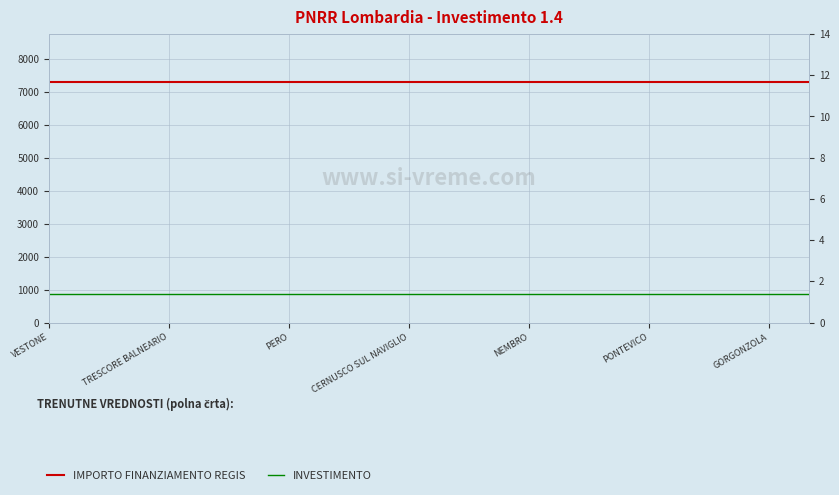

What are all the series names shown in the legend?

IMPORTO FINANZIAMENTO REGIS, INVESTIMENTO